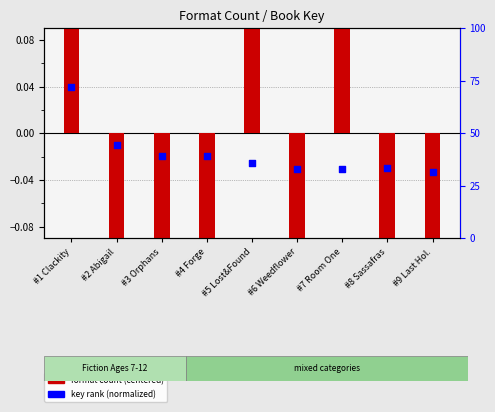

At how many categories does at least one series exceed 0?

3